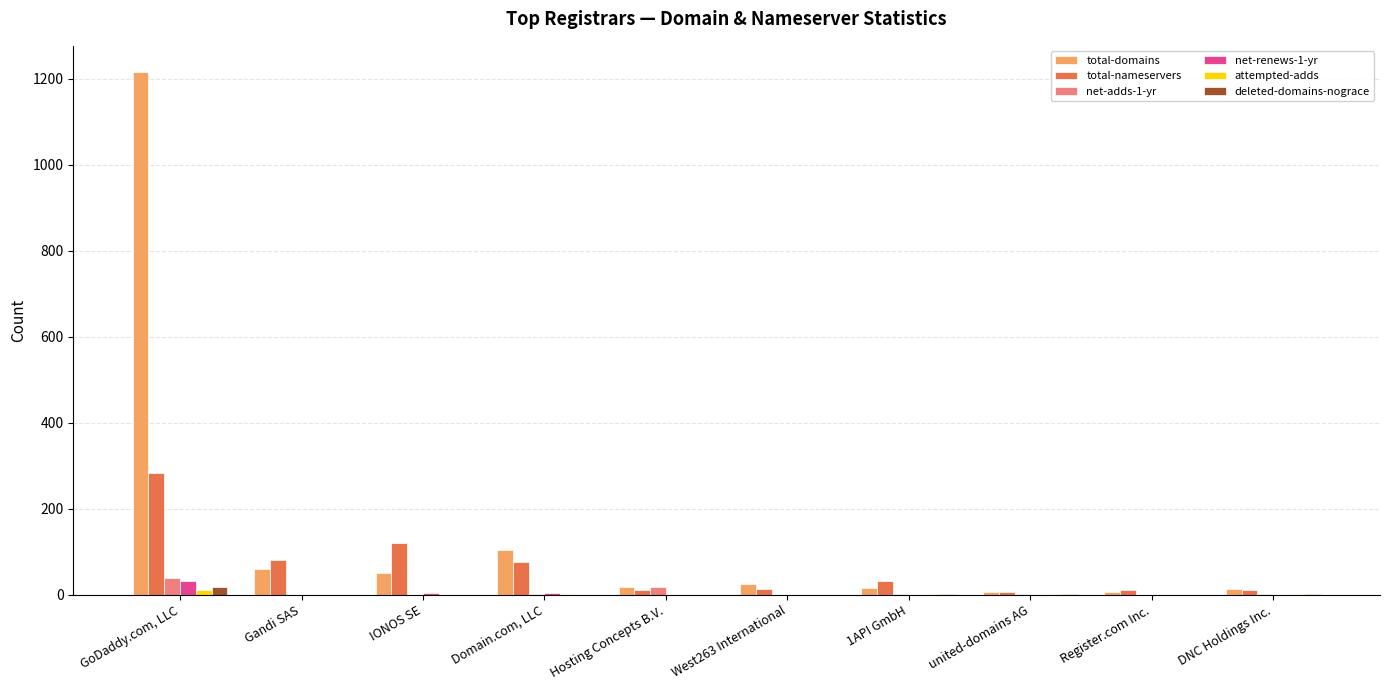

What is the sum of all deleted-domains-nograce values?

21